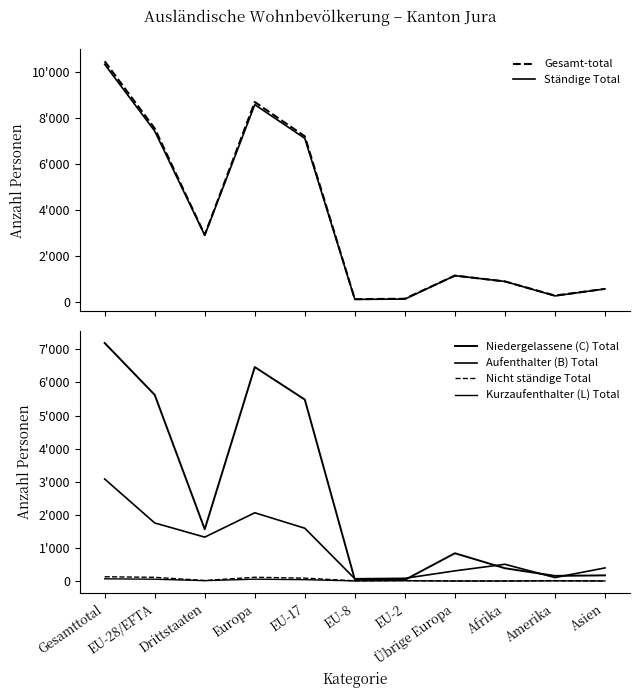

Where is Nicht ständige Total nearest to the value 65?

EU-17